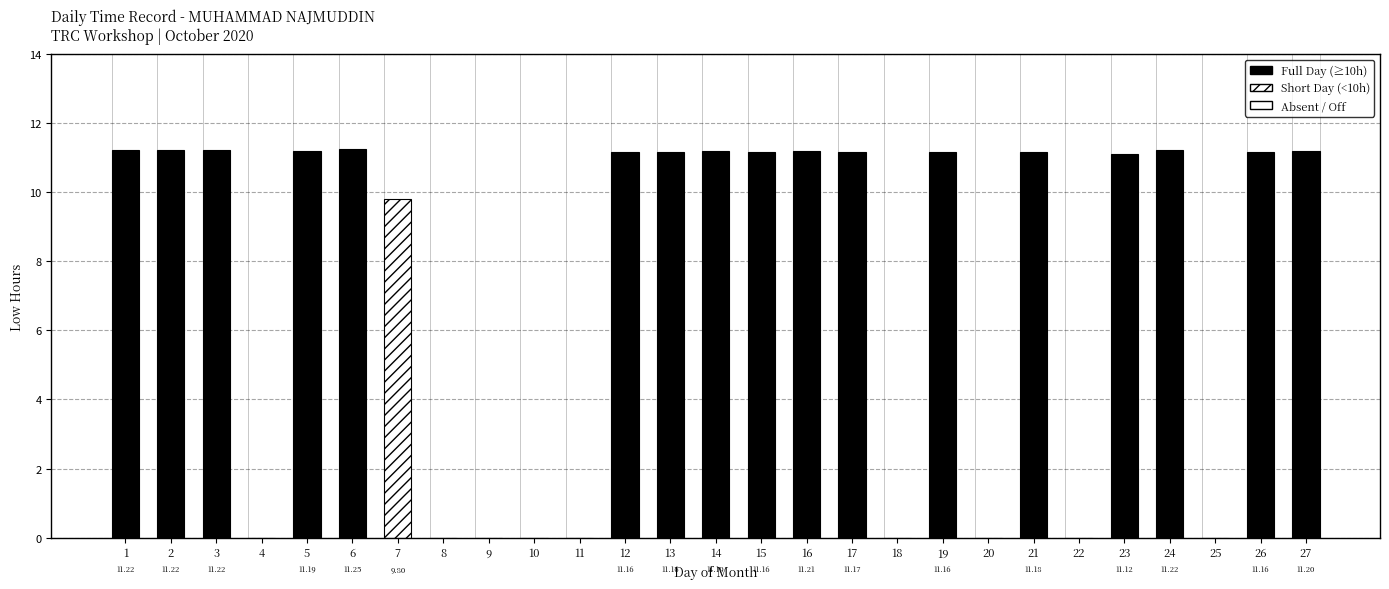

Is it true that the value at 24 is 11.2?

True